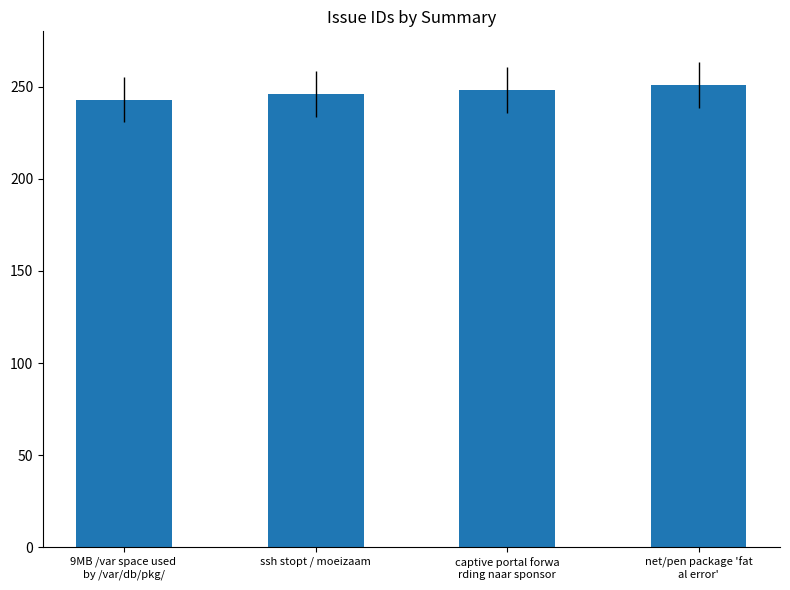

What is the value of the 2nd bar from the left?

246